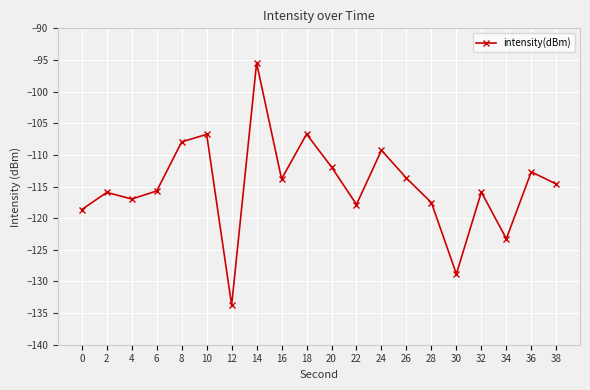

The value at 32 is -115.9. True or false?

True